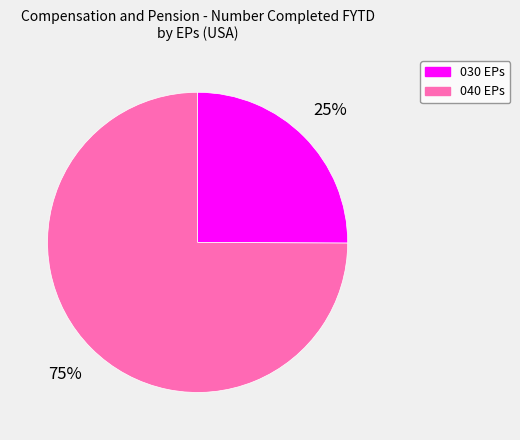

What is the largest slice in the pie chart?

040 EPs